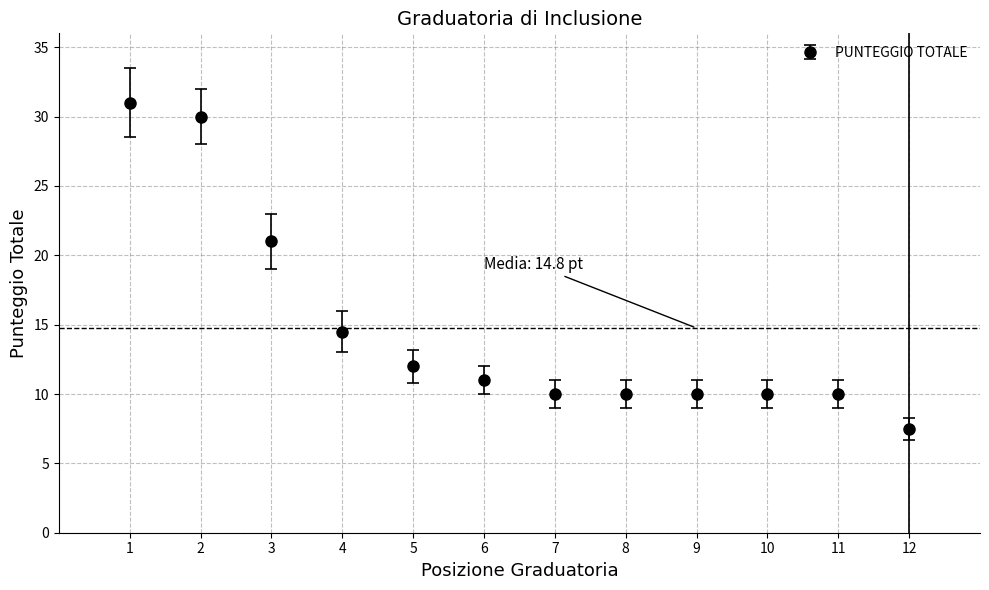

Approximately how many times larger is the value at 11 compared to 8?

1.0